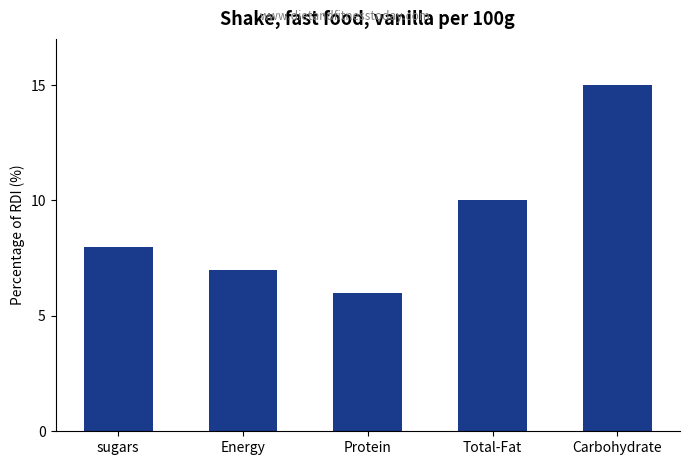

What is the label of the 3rd bar from the right?

Protein